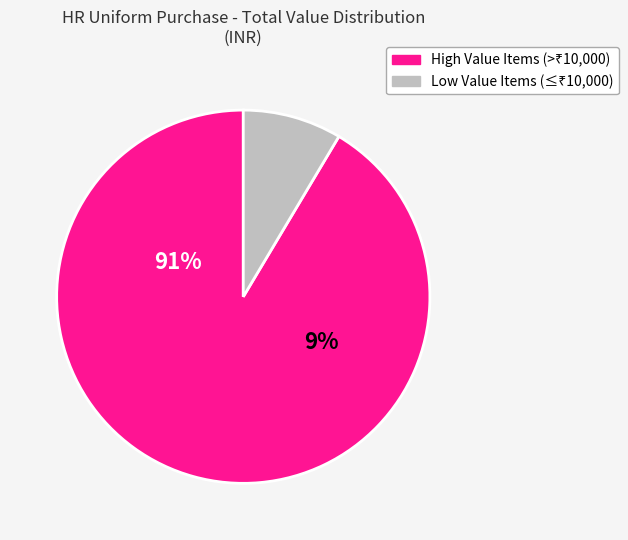

The E16: DCDP Chef Trouser slice represents 1% of the pie. True or false?

False